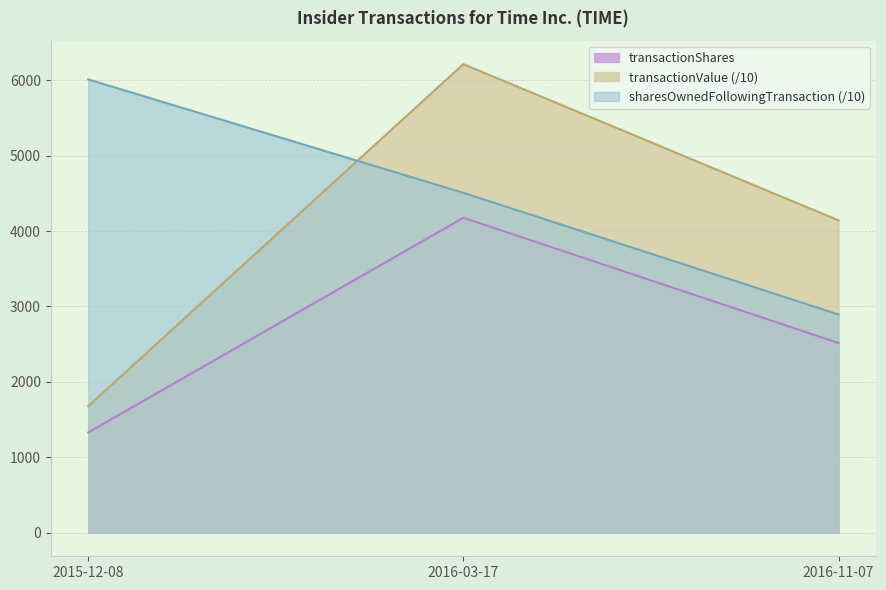

What is the average value of the transactionValue series?

4010.2